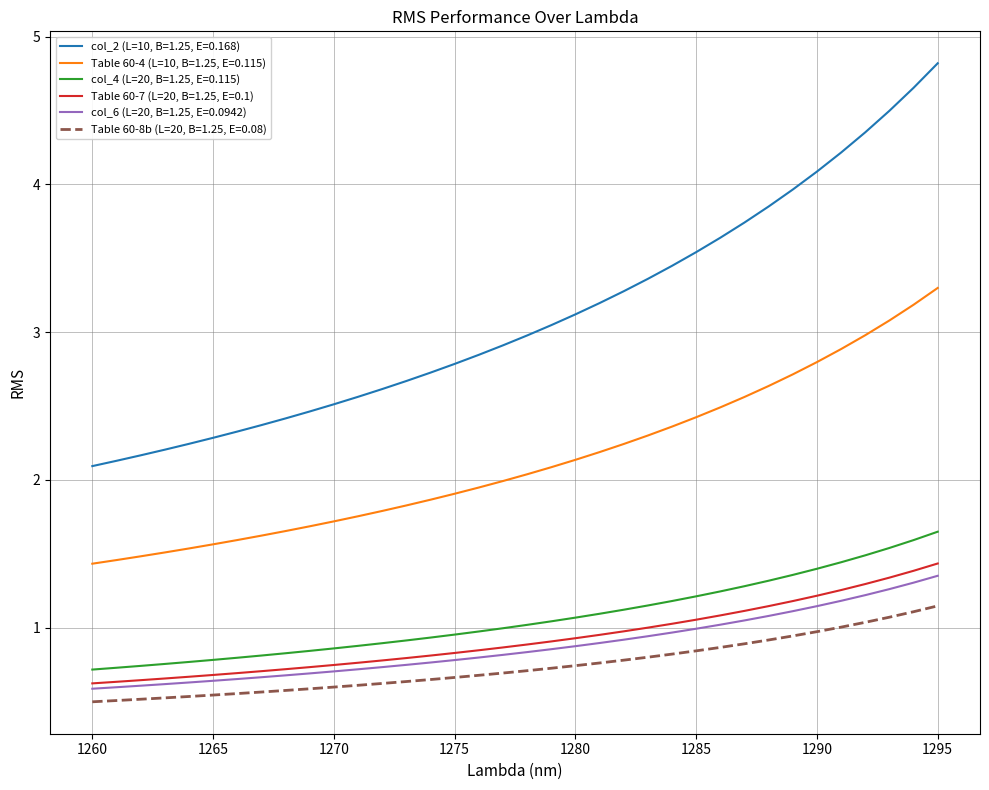

What are all the series names shown in the legend?

col_2 (L=10, B=1.25, E=0.168), Table 60-4 (L=10, B=1.25, E=0.115), col_4 (L=20, B=1.25, E=0.115), Table 60-7 (L=20, B=1.25, E=0.1), col_6 (L=20, B=1.25, E=0.0942), Table 60-8b (L=20, B=1.25, E=0.08)